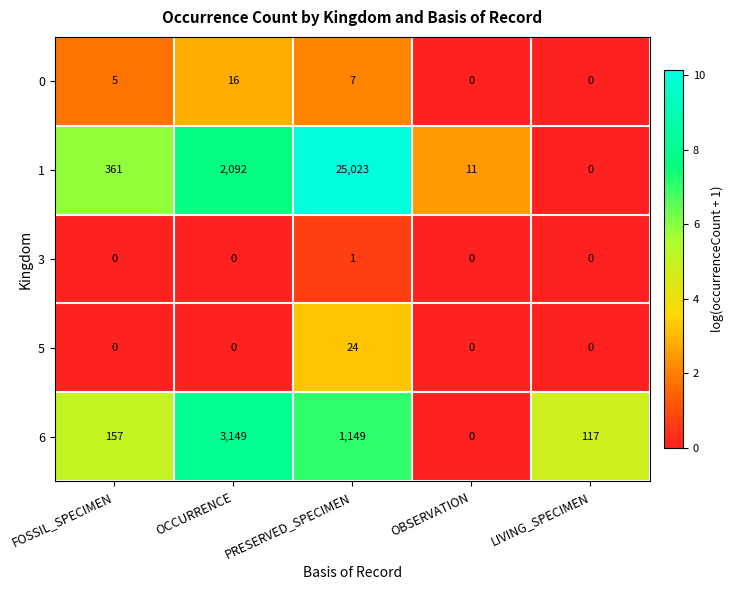

Count the number of data series in this chart.

5